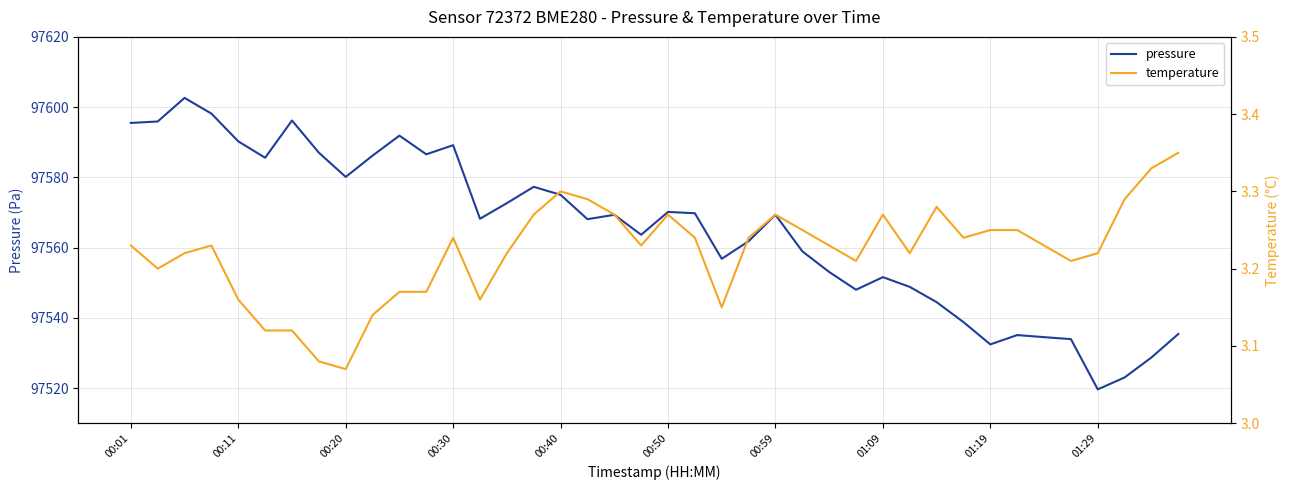

What is the maximum value for pressure?

97602.6